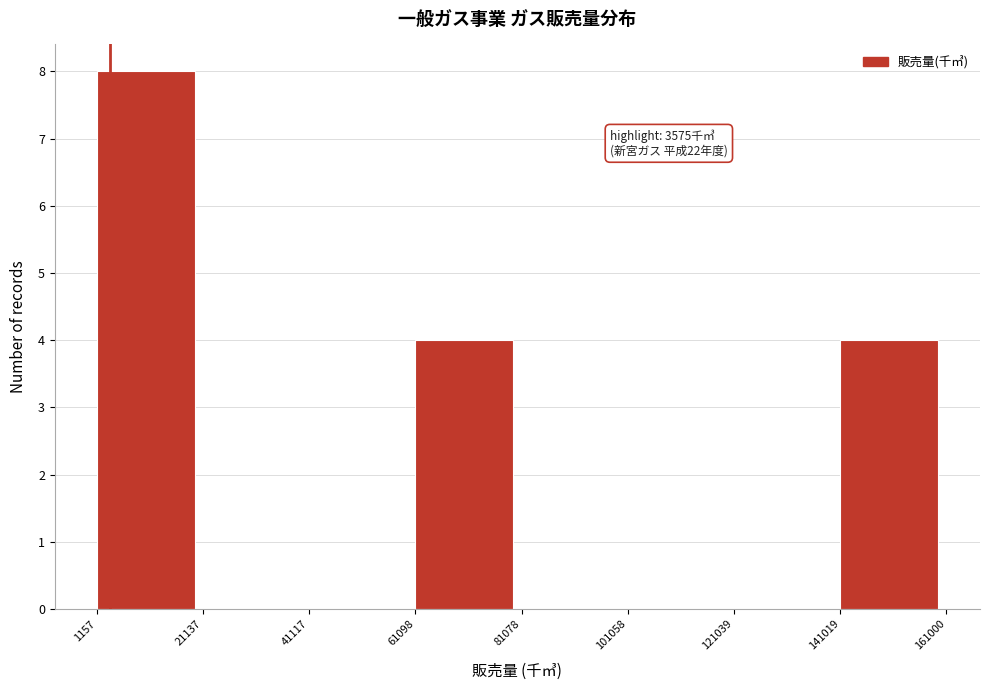

Over which range of the x-axis is the bar tallest?

1157 to 21137